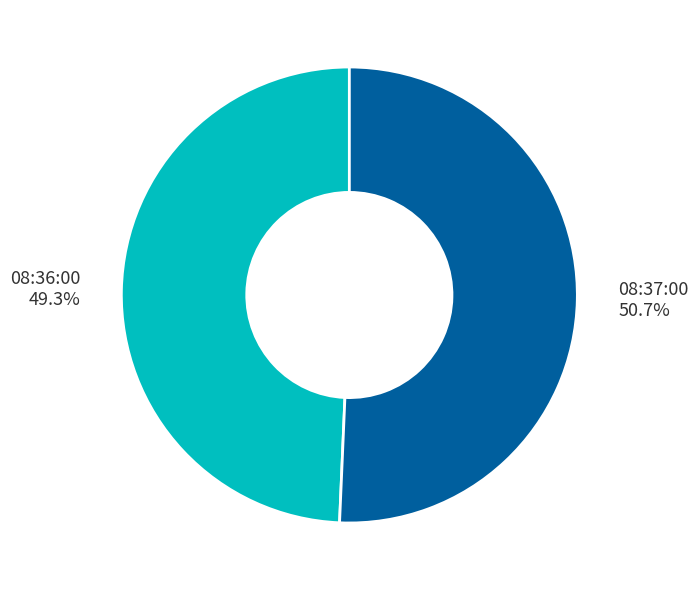

To the nearest percent, what is the average slice percentage?

50%